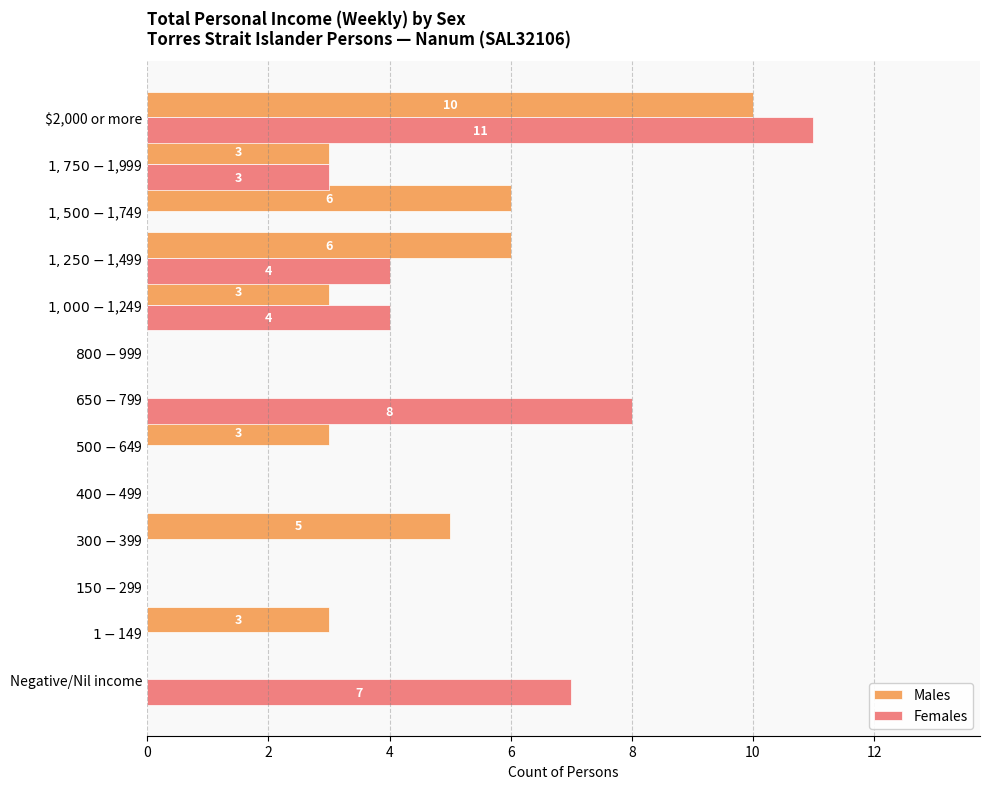

What is the sum of all Males values?

39